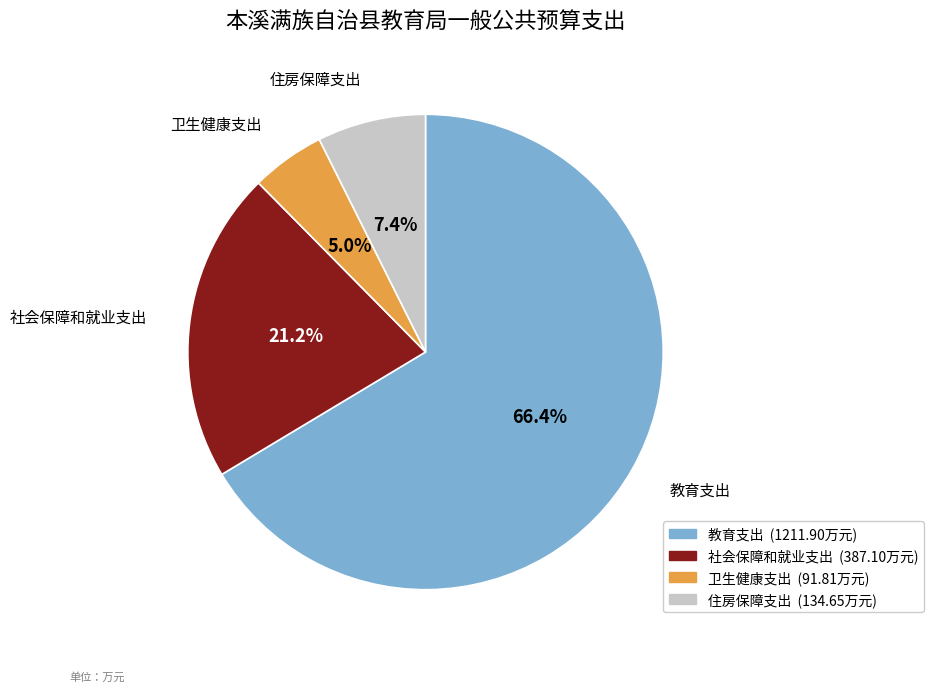

True or false: 住房保障支出 accounts for 7% of the total.

True